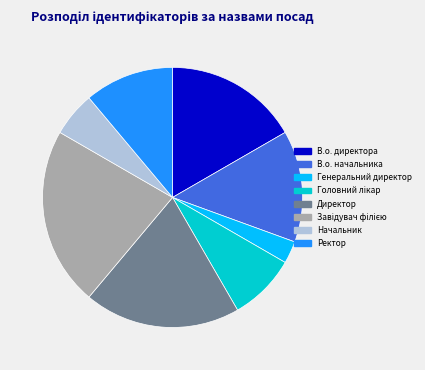

The В.о. директора slice represents 17% of the pie. True or false?

True